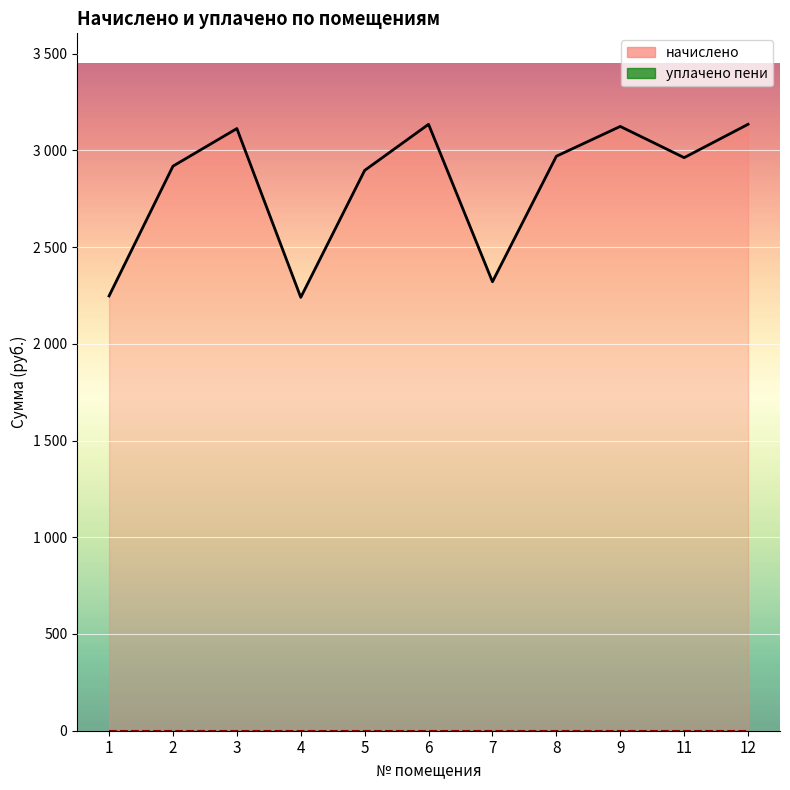

Reading left to right, extract all data points from this chart.

2247.3	2918.1	3112.4	2239.9	2896.1	3134.4	2320.6	2969.5	3123.4	2962.1	3134.4